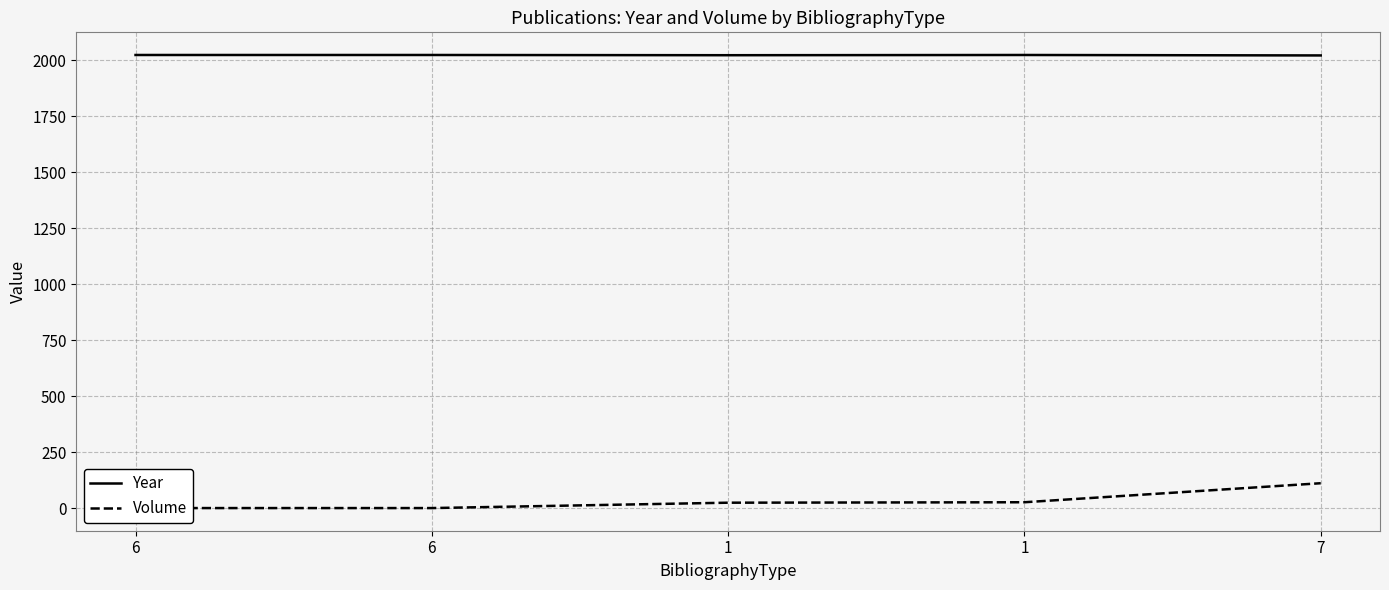

List the labels in order of Year value, largest first.

6, 6, 1, 1, 7